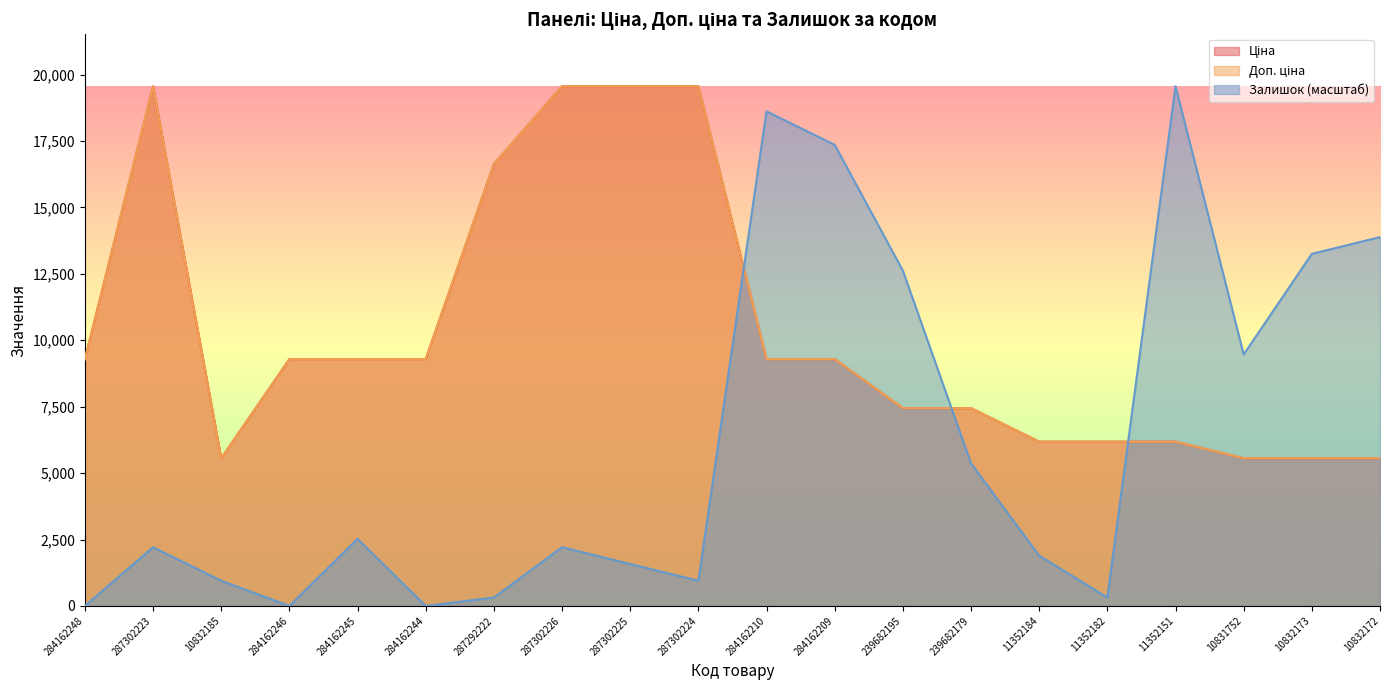

Where does the Ціна series first go above 9290?

284162248